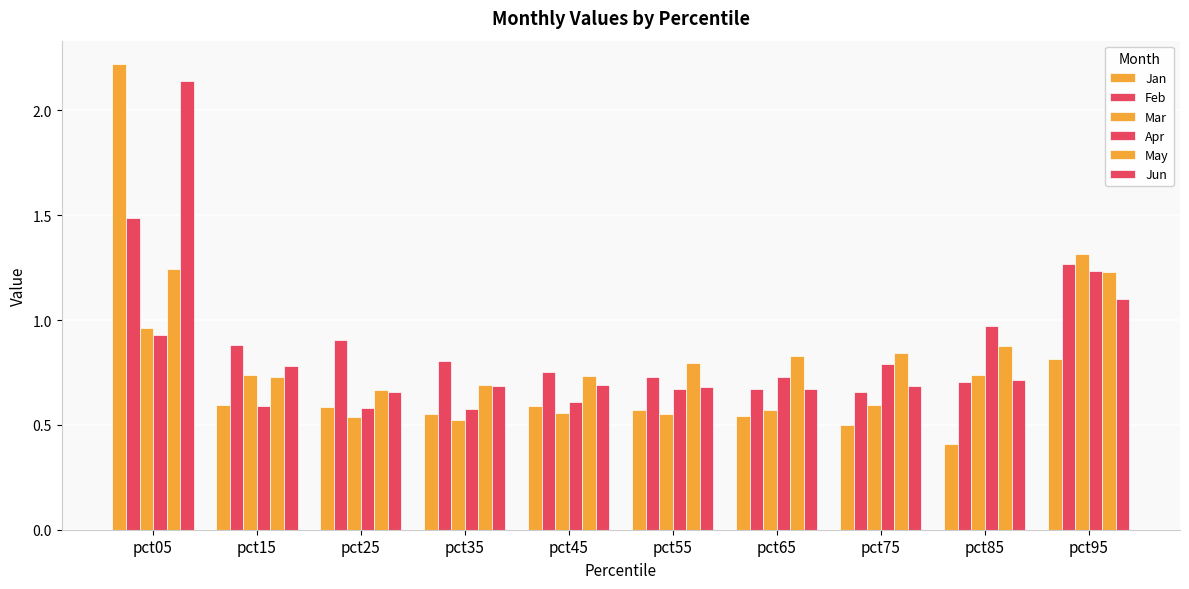

Count the number of categories in the chart.

10